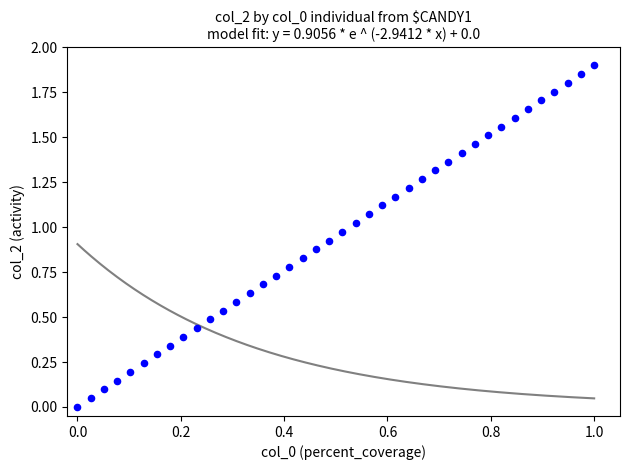

How many data points are displayed?

40